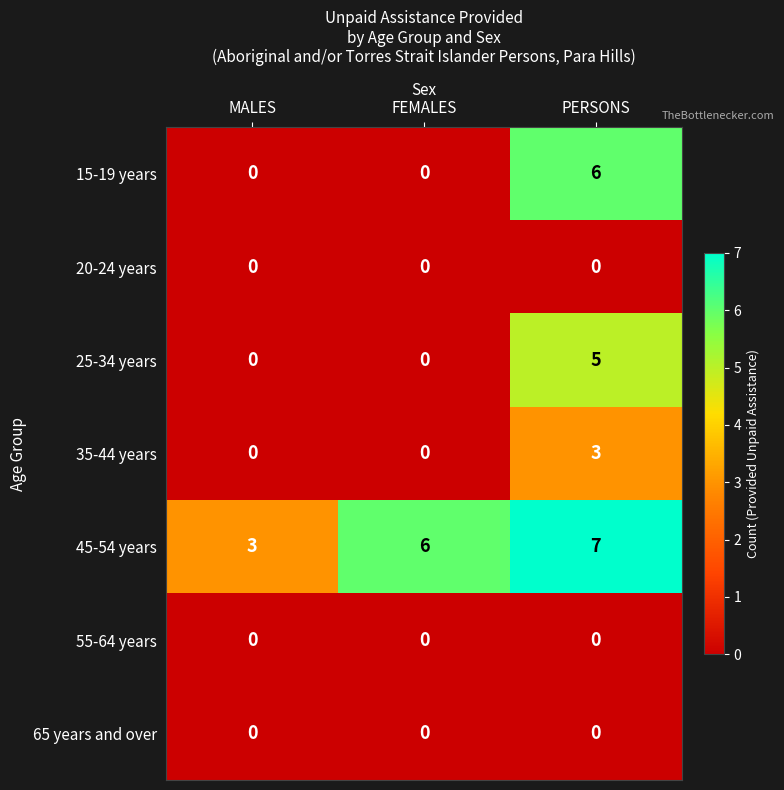

At which label does 45-54 years reach its minimum?

MALES